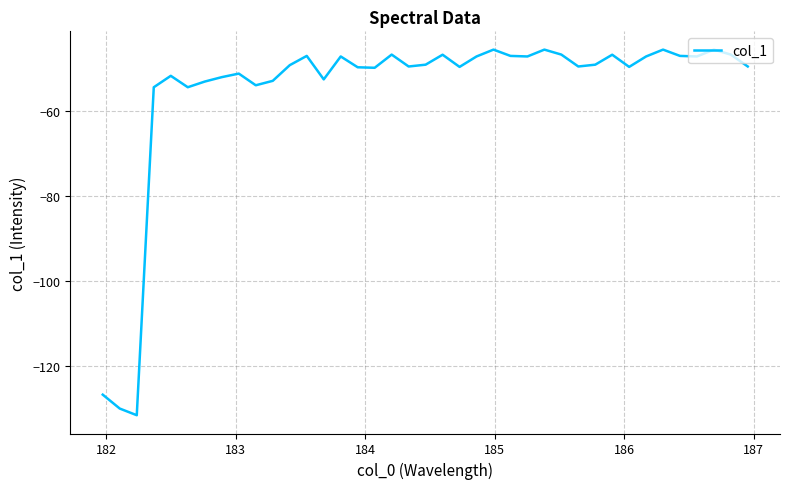

What is the average value?

-55.1